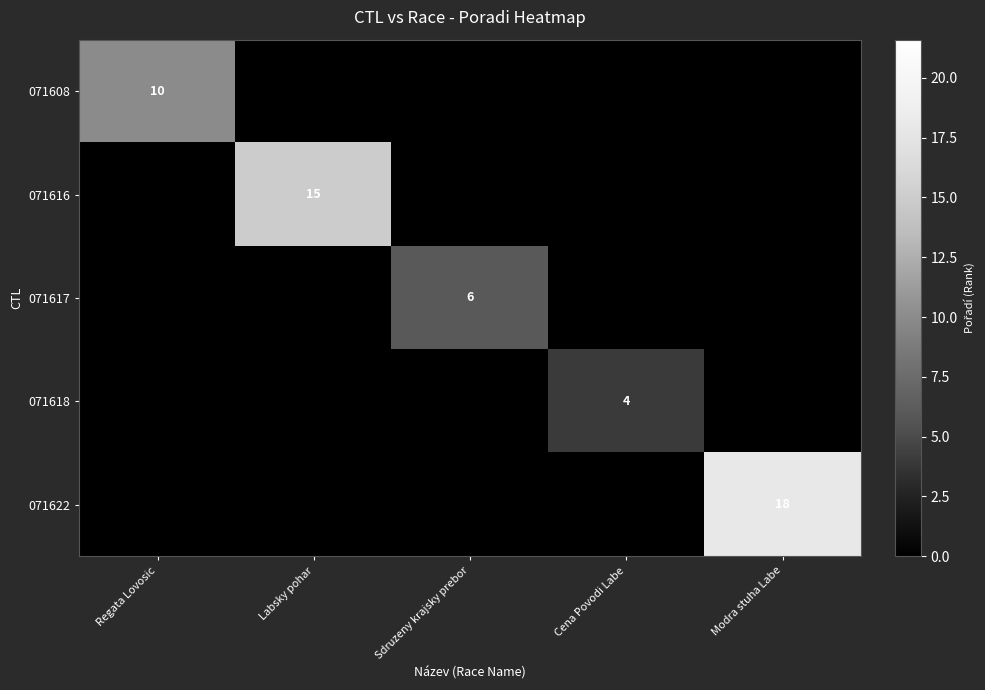

True or false: 071616 has a value of 15 at Labsky pohar.

True